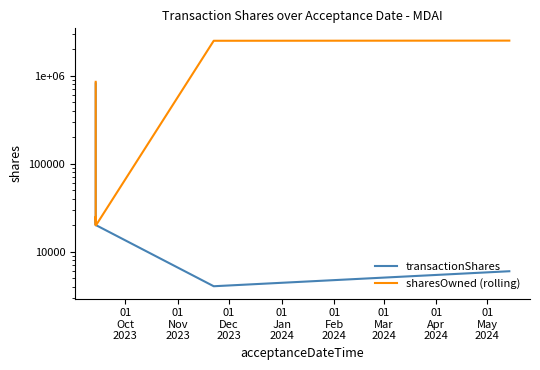

Reading right to left, list all the values displayed in this chart.

transactionShares: 6000	4053	20000	25000	20000	815000
sharesOwned (rolling): 2491908	2481908	20000	25000	20000	848333